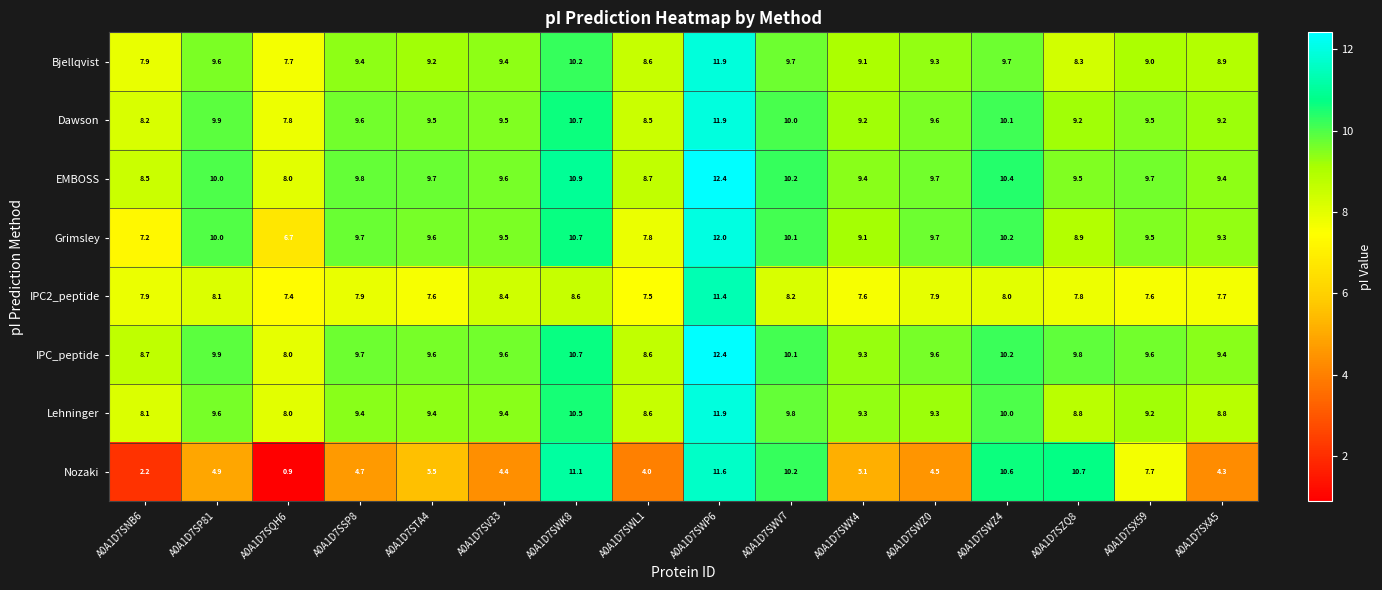

Where does the Lehninger series first go above 9?

A0A1D7SP81